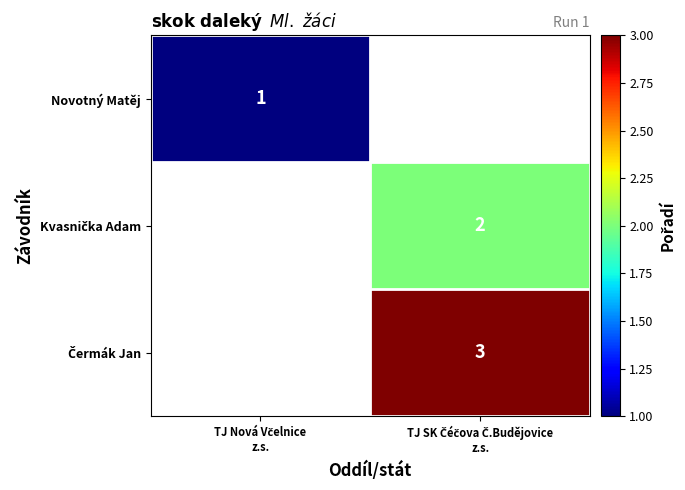

What is the greatest value displayed?

3.0